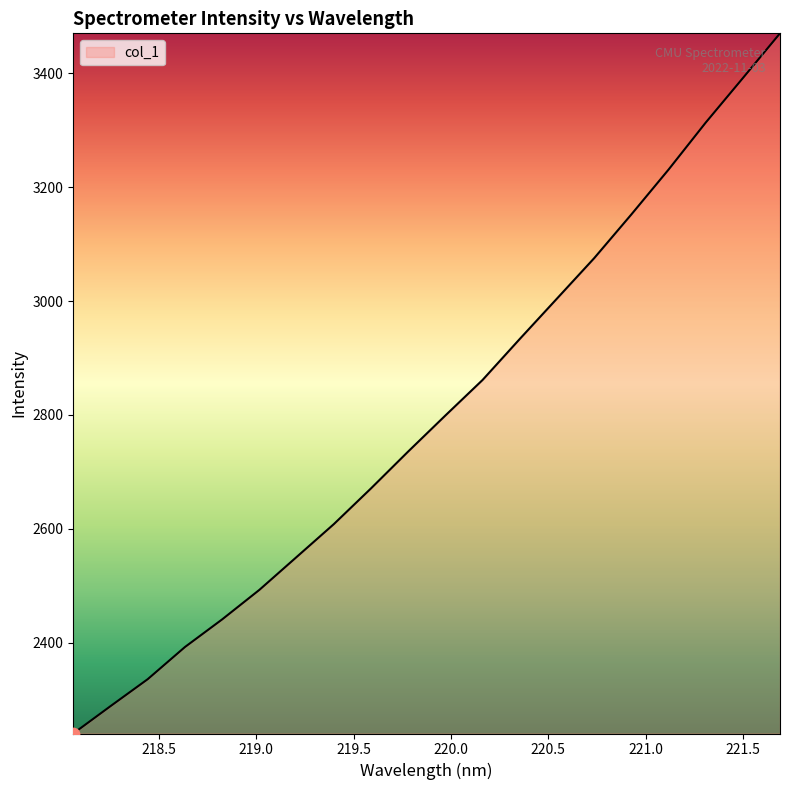

What is the difference between the maximum and minimum values?

1228.6